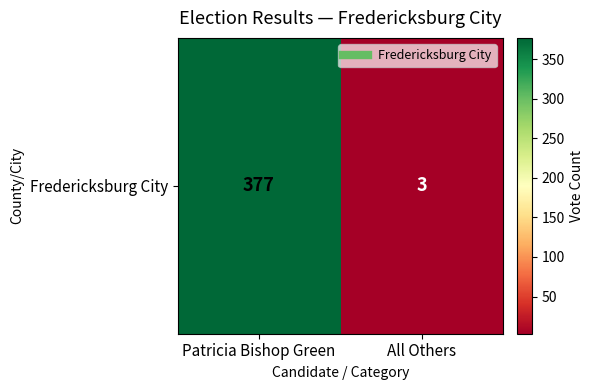

What is the difference between the values at Patricia Bishop Green and All Others?

374